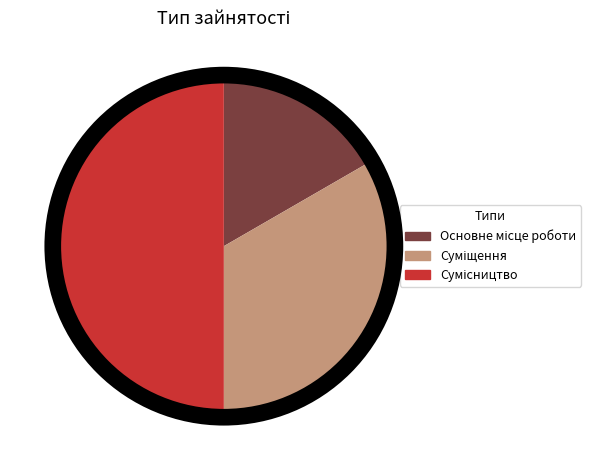

How many slices are in this pie chart?

3